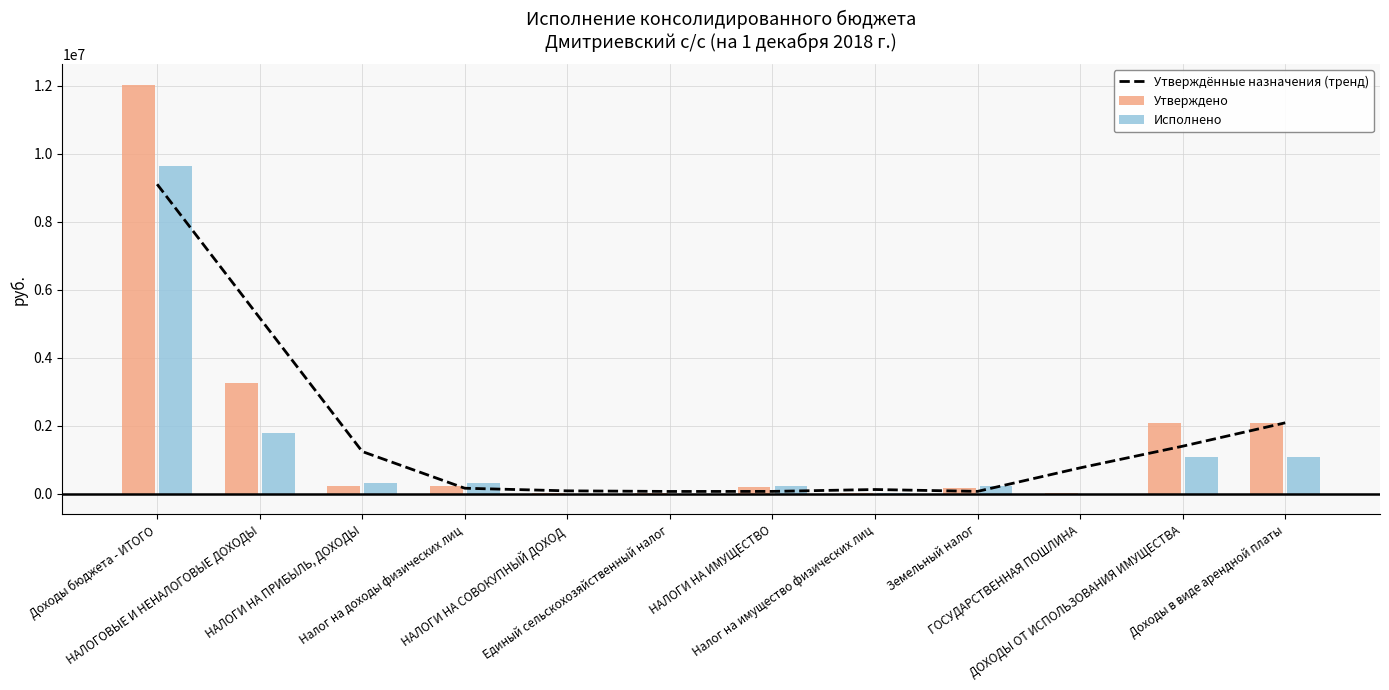

Approximately how many times larger is the value at Доходы бюджета - ИТОГО compared to НАЛОГИ НА СОВОКУПНЫЙ ДОХОД?

105.9